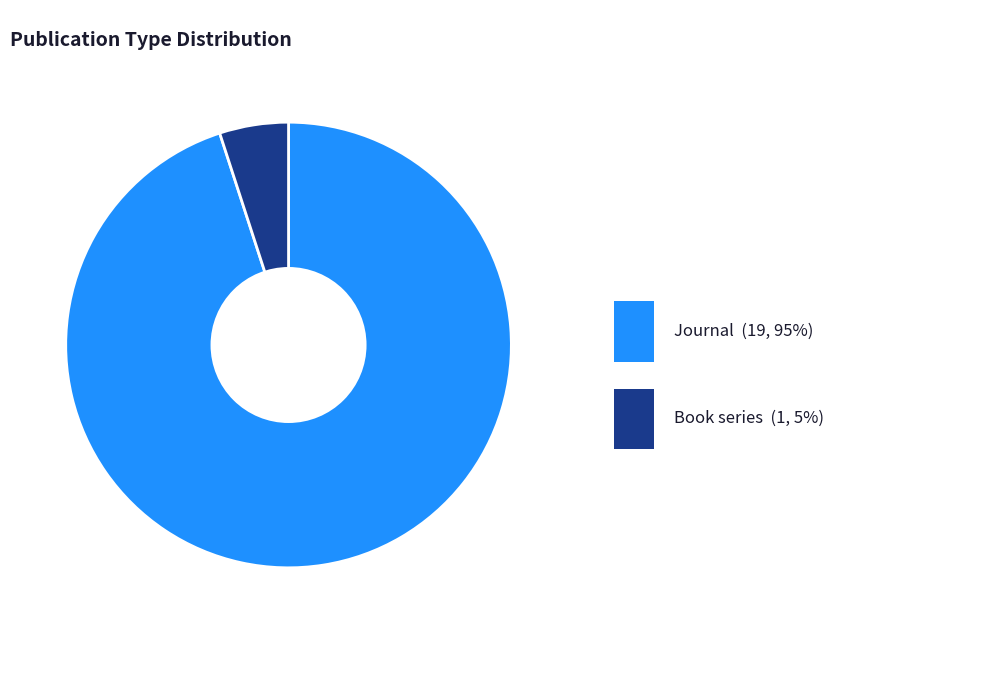

Is there any slice that represents more than half of the pie?

Yes